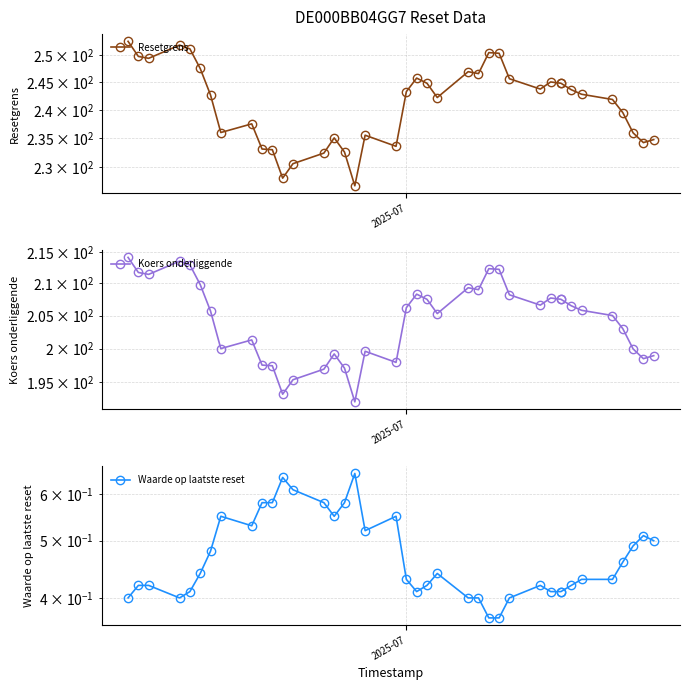

True or false: Resetgrens and Koers onderliggende cross at least once.

False